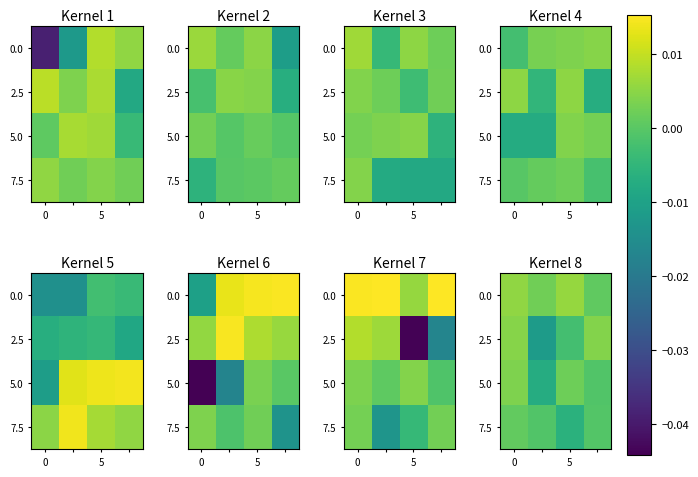

At 0, list the series in order from smallest to largest.

7.5, 5.0, 2.5, 0.0